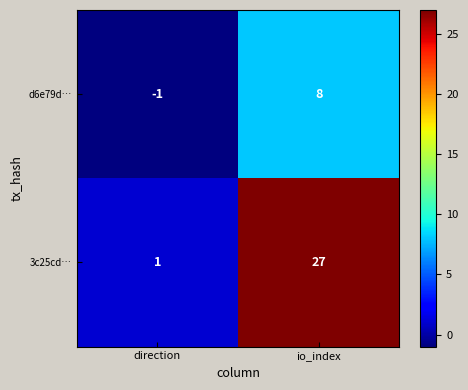

How many data points does each series have?

2